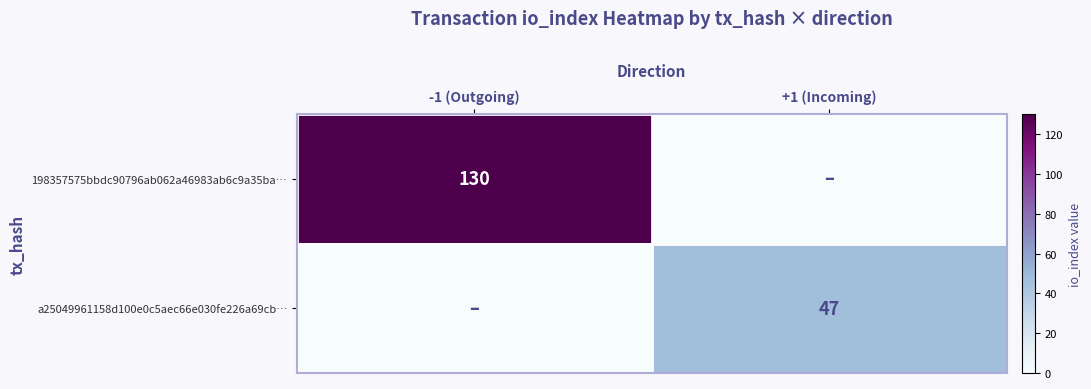

Is it true that 198357575bbdc90796ab062a46983ab6c9a35ba… equals 130 at -1 (Outgoing)?

True